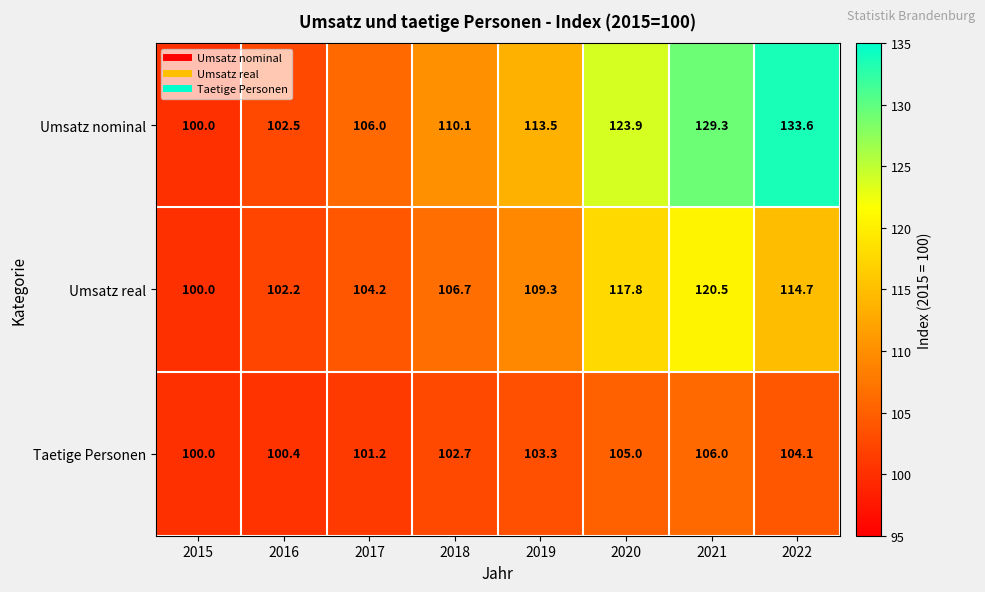

How many data points does each series have?

8